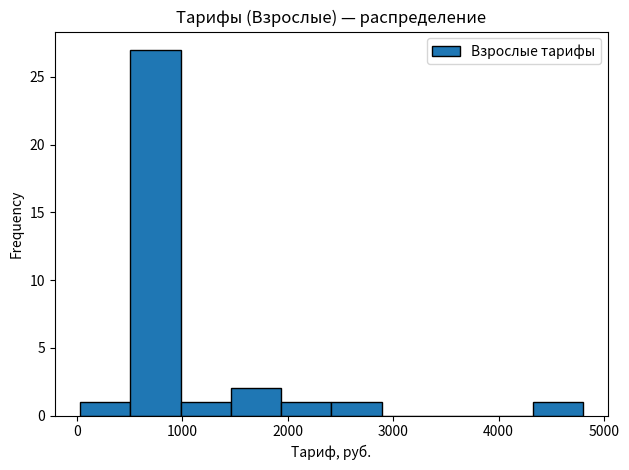

Which range on the x-axis has the tallest bar?

500 to 1000